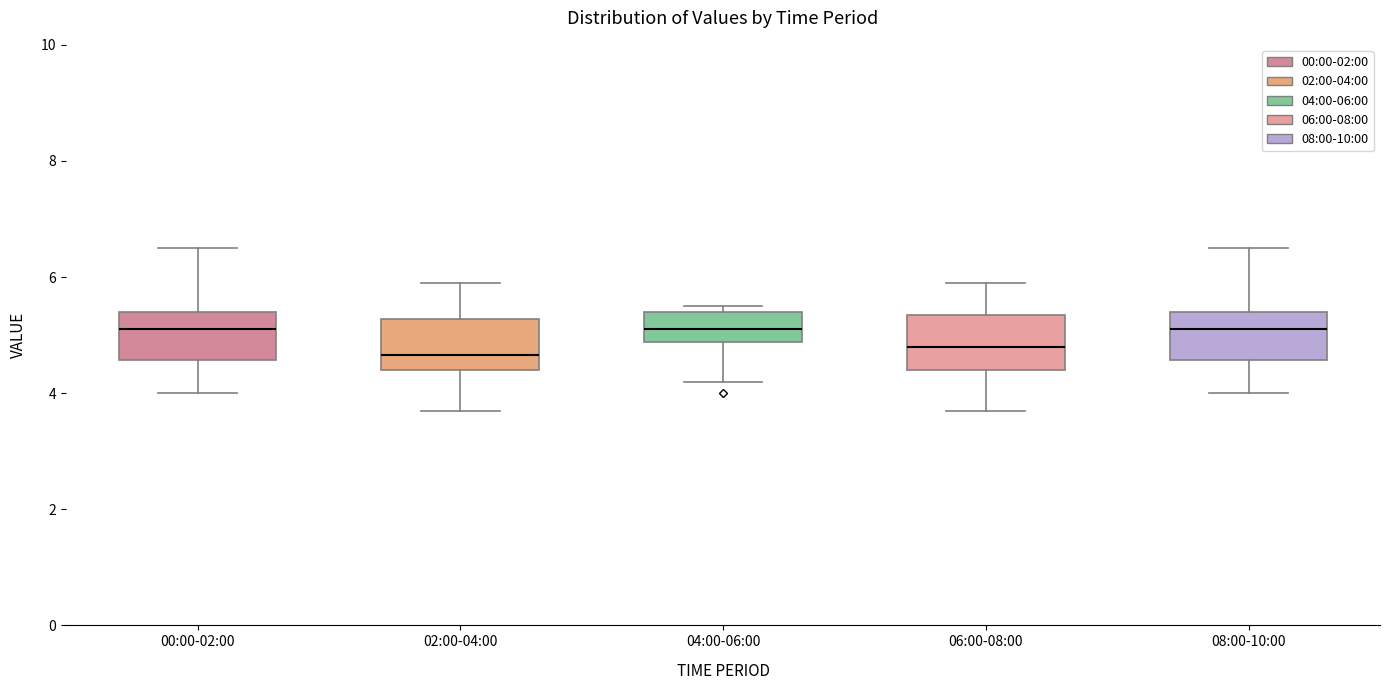

Reading left to right, transcribe this box plot: for each box, give where its median line is, the range the box spans, and where its two whiskers end, as read against the y-axis. The values are not printed on the chart, so give them approximately, as read against the axis.

00:00-02:00: median 5.2, box 4.6 to 5.4, whiskers 4.0 to 6.6
02:00-04:00: median 4.6, box 4.4 to 5.2, whiskers 3.8 to 6.0
04:00-06:00: median 5.2, box 4.8 to 5.4, whiskers 4.2 to 5.6
06:00-08:00: median 4.8, box 4.4 to 5.4, whiskers 3.8 to 6.0
08:00-10:00: median 5.2, box 4.6 to 5.4, whiskers 4.0 to 6.6